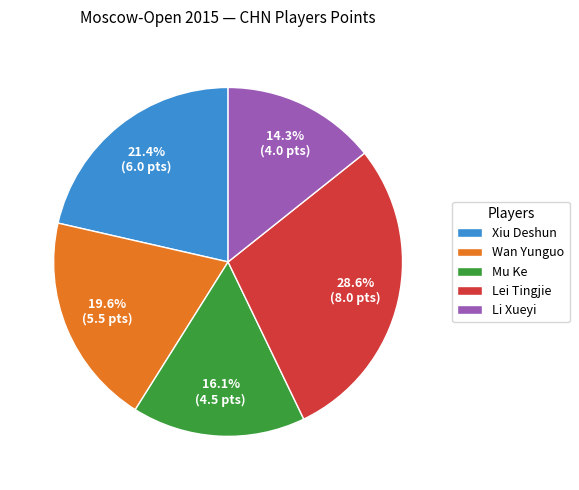

Count the number of slices in the pie.

5